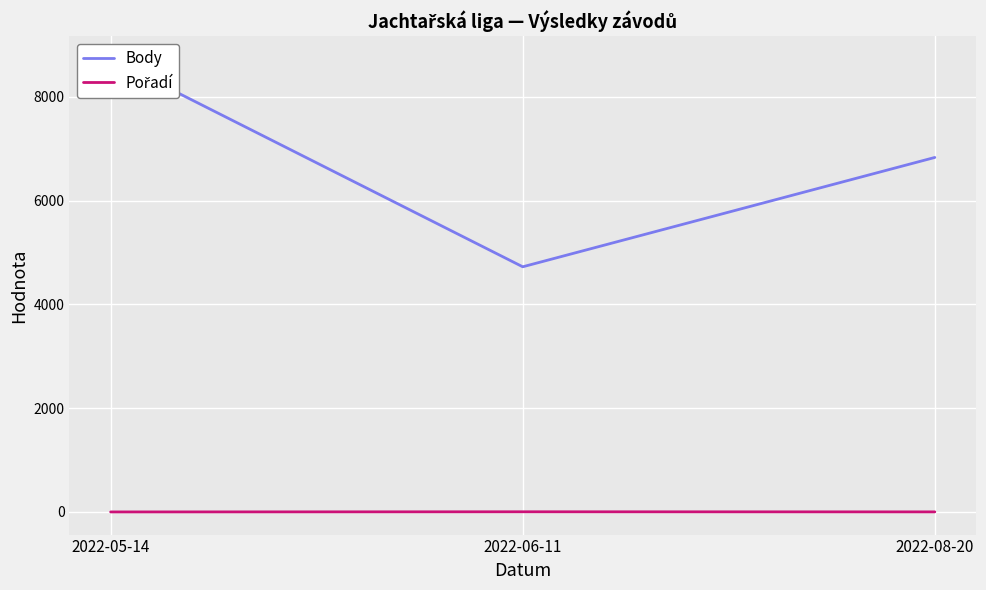

List the series in order of their peak value, lowest first.

Pořadí, Body